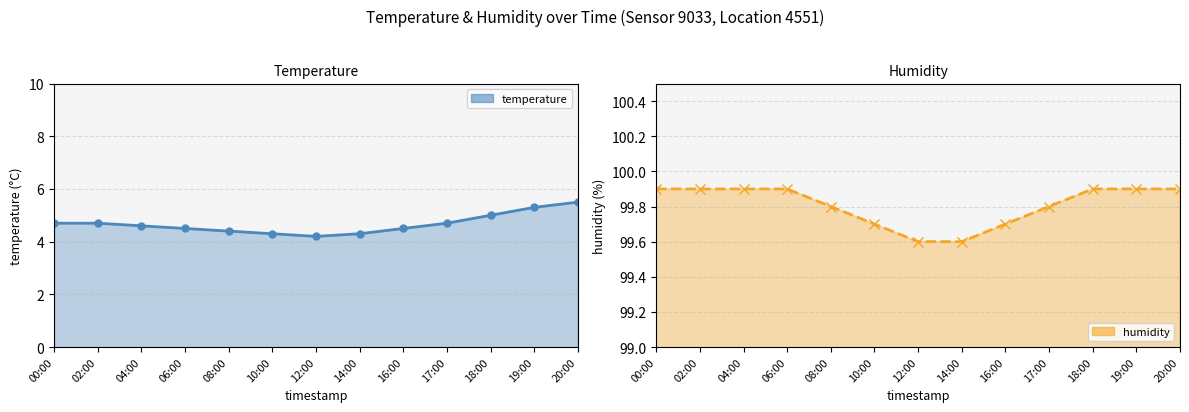

What position from the left is 16:00?

9